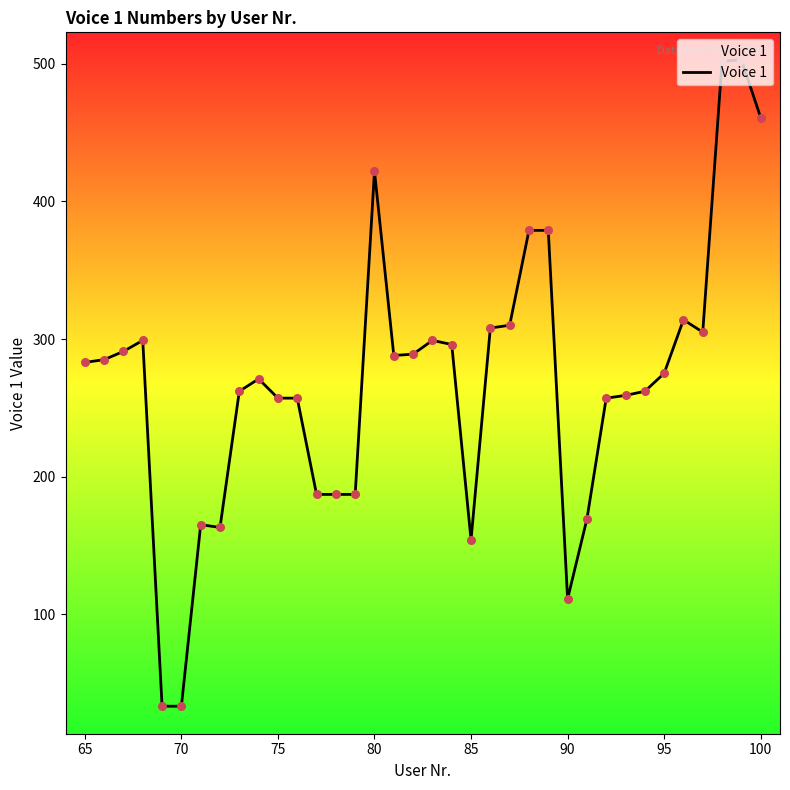

What is the greatest value displayed?

503